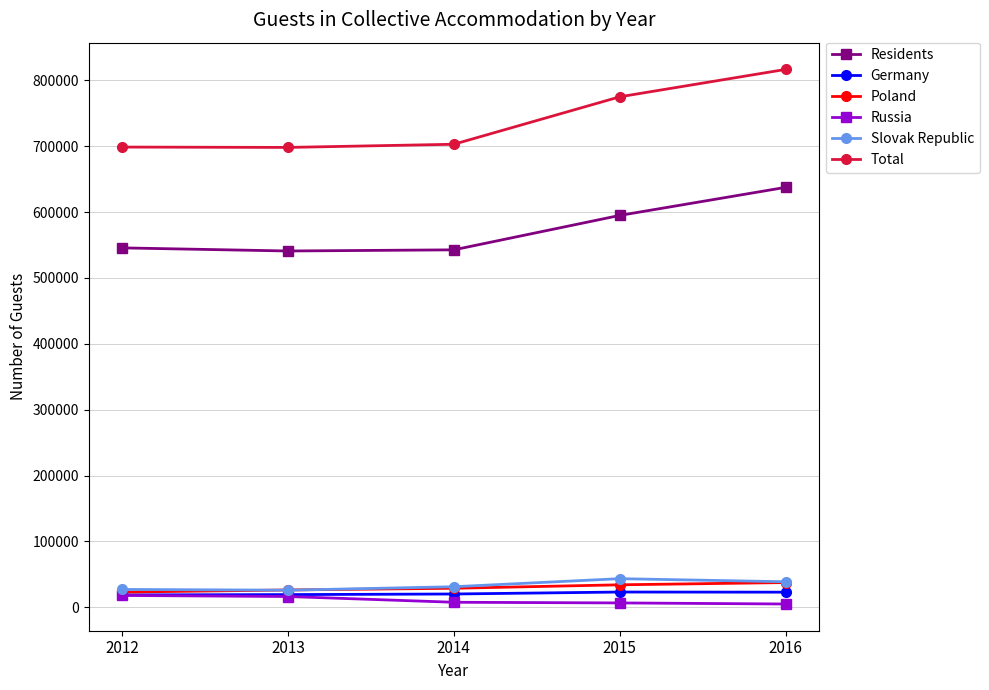

True or false: Poland and Total intersect in this chart.

False